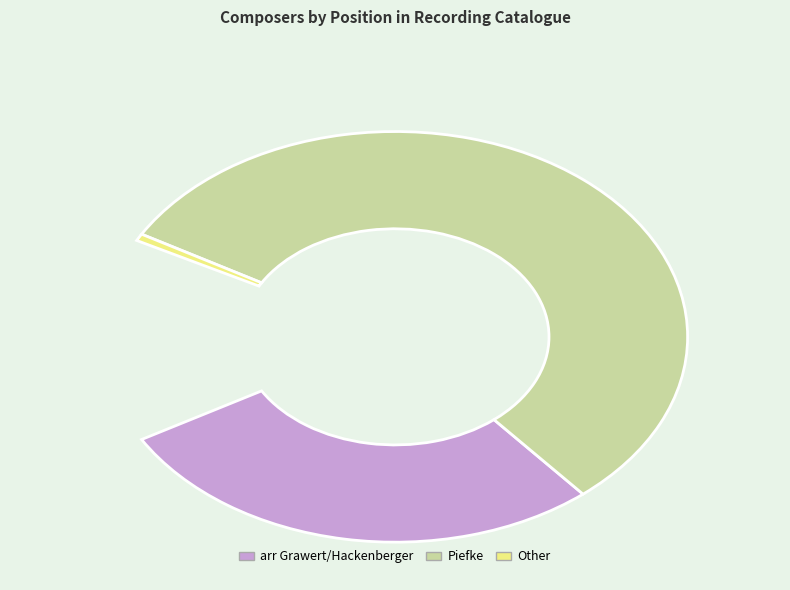

How many slices are in this pie chart?

2